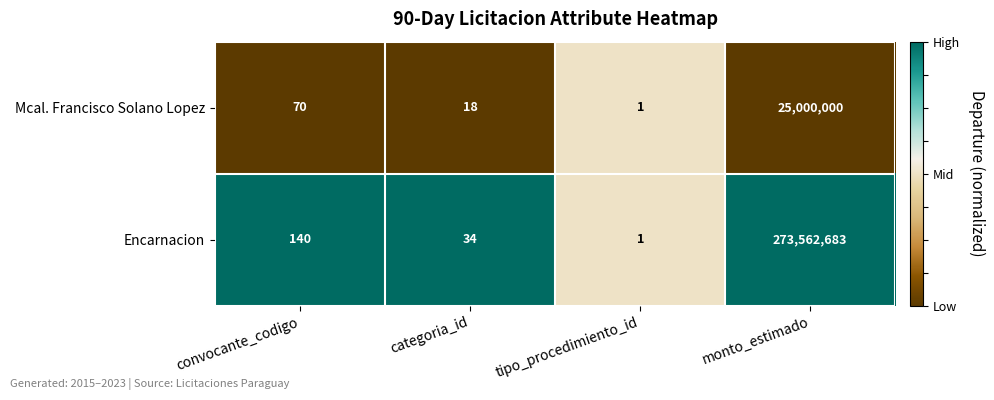

The Mcal. Francisco Solano Lopez series shows 18 at categoria_id. True or false?

True